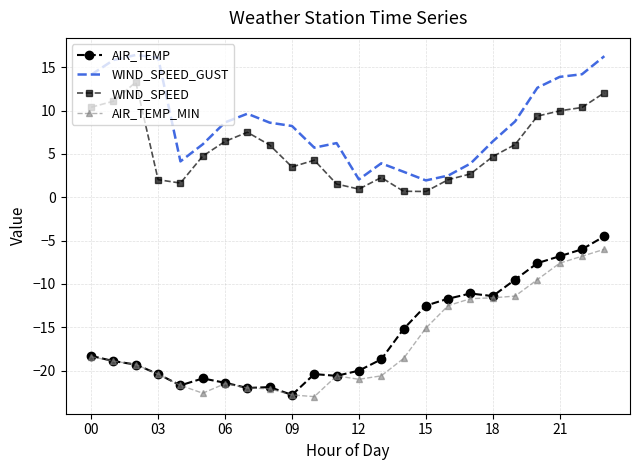

True or false: WIND_SPEED_GUST and AIR_TEMP_MIN intersect in this chart.

False